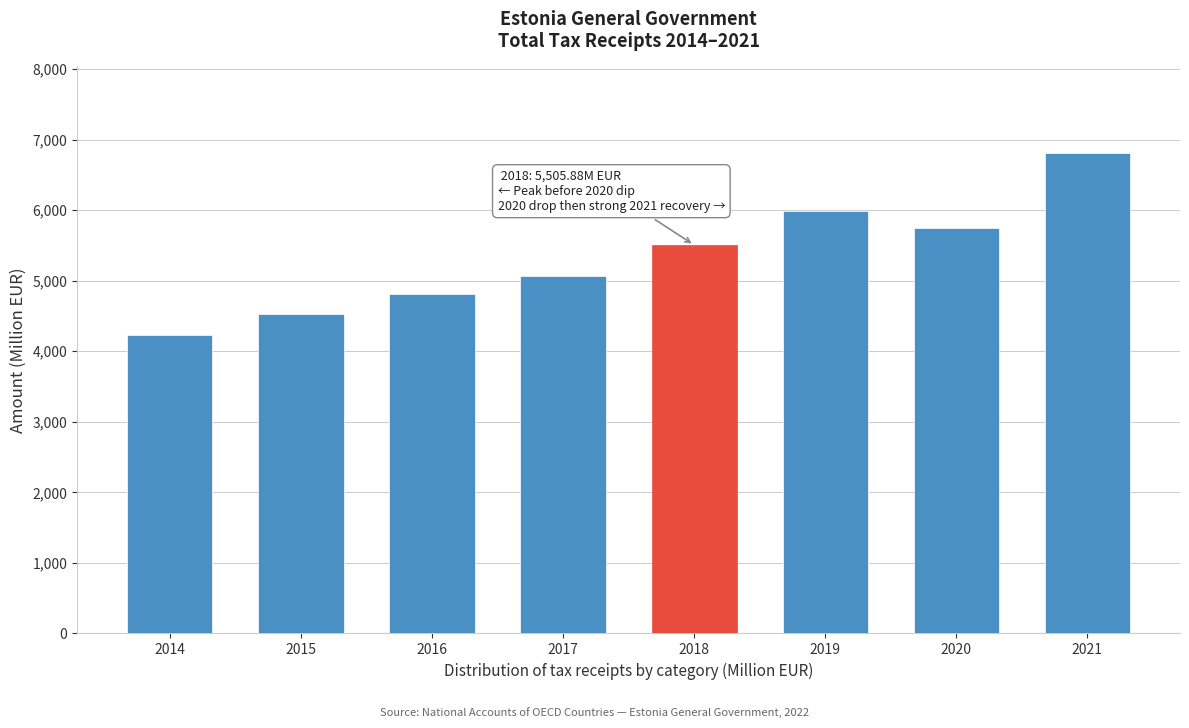

Reading left to right, list all the values displayed in this chart.

2014=4228.8	2015=4533.8	2016=4806.2	2017=5061.5	2018=5505.9	2019=5983.6	2020=5753.1	2021=6810.4